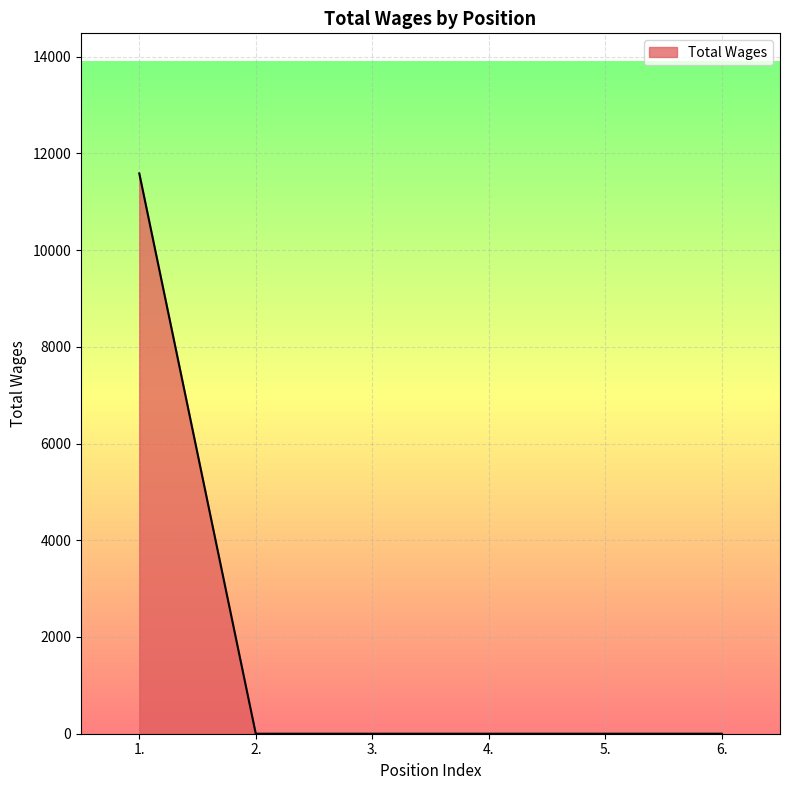

What is the greatest value displayed?

11584